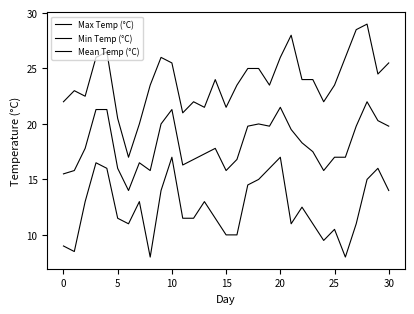

How many lines are shown in the chart?

3